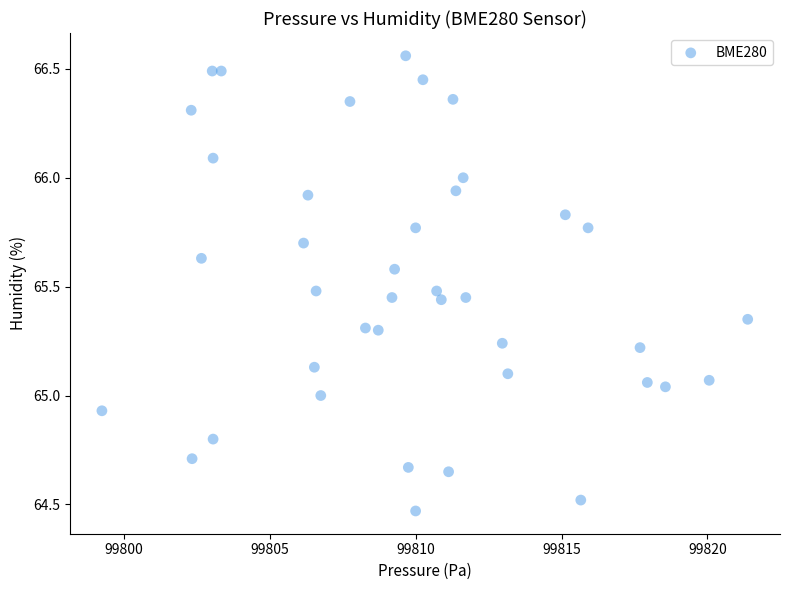

What is the range of X values (max minus min)?

22.1